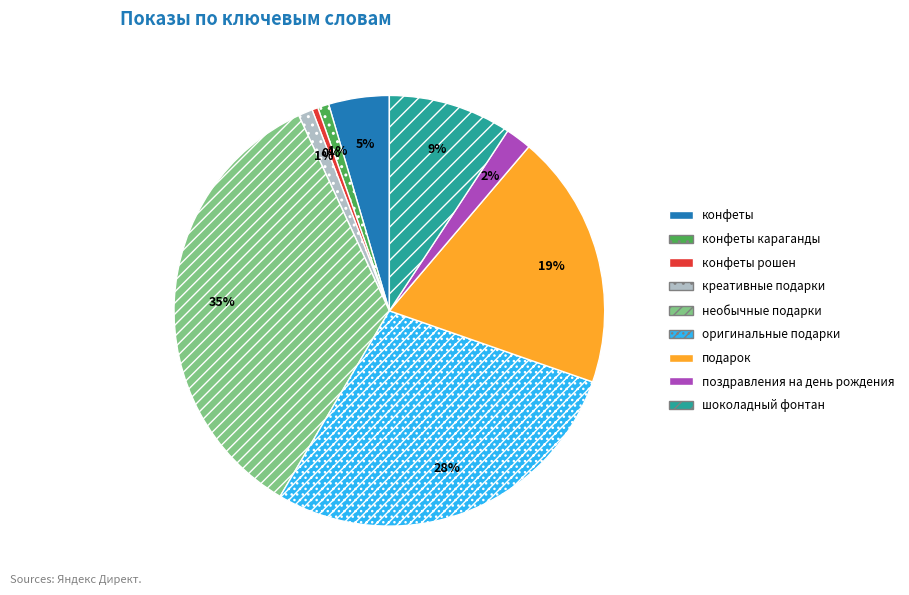

How many segments does this pie chart have?

9